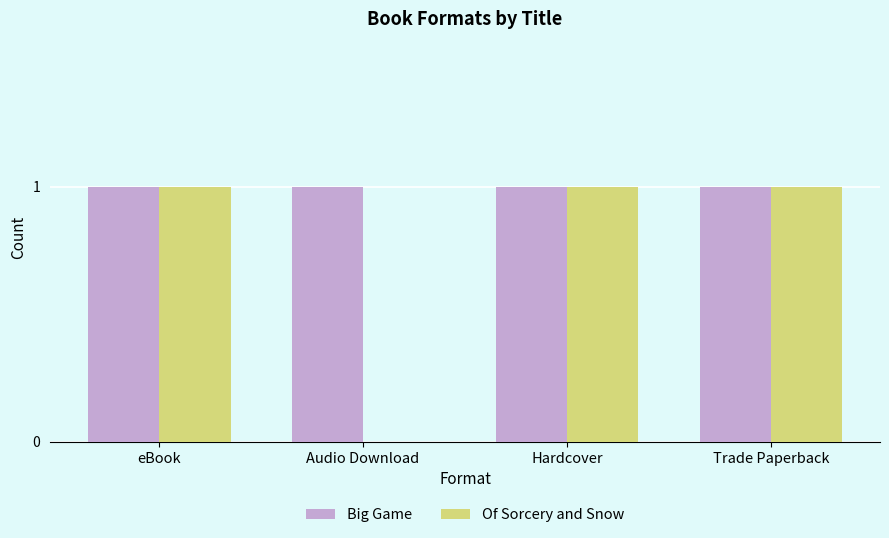

Reading left to right, list all the values displayed in this chart.

Big Game: eBook=1	Audio Download=1	Hardcover=1	Trade Paperback=1
Of Sorcery and Snow: eBook=1	Audio Download=0	Hardcover=1	Trade Paperback=1